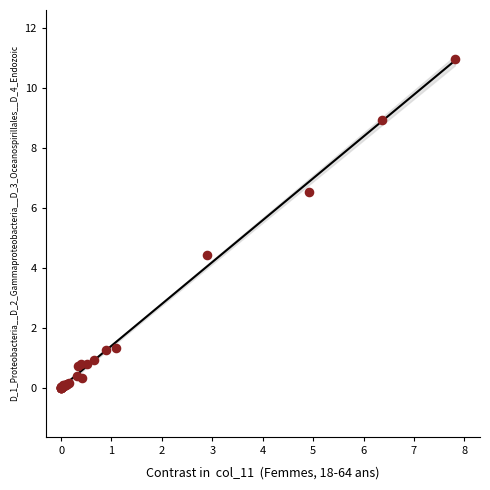

What Y value in the scatter plot is closest to 5?

4.4